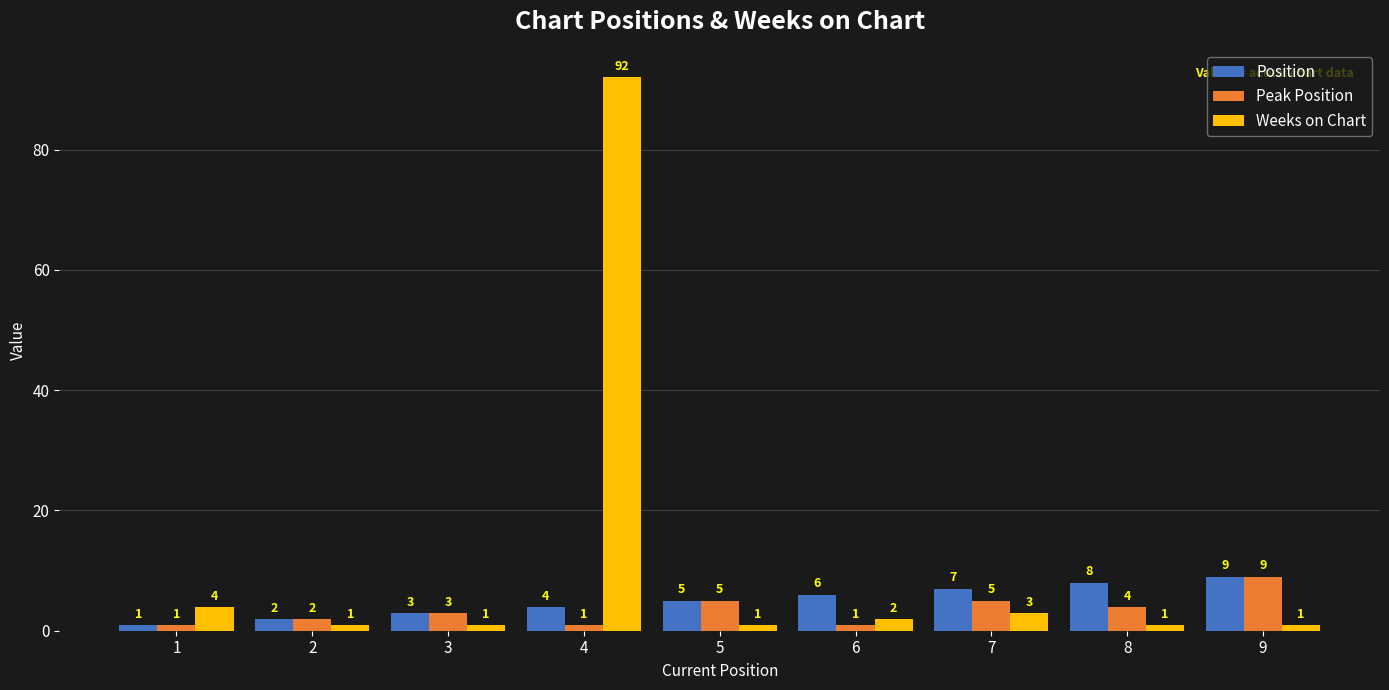

Reading left to right, list all the values displayed in this chart.

Position: 1=1	2=2	3=3	4=4	5=5	6=6	7=7	8=8	9=9
Peak Position: 1=1	2=2	3=3	4=1	5=5	6=1	7=5	8=4	9=9
Weeks on Chart: 1=4	2=1	3=1	4=92	5=1	6=2	7=3	8=1	9=1